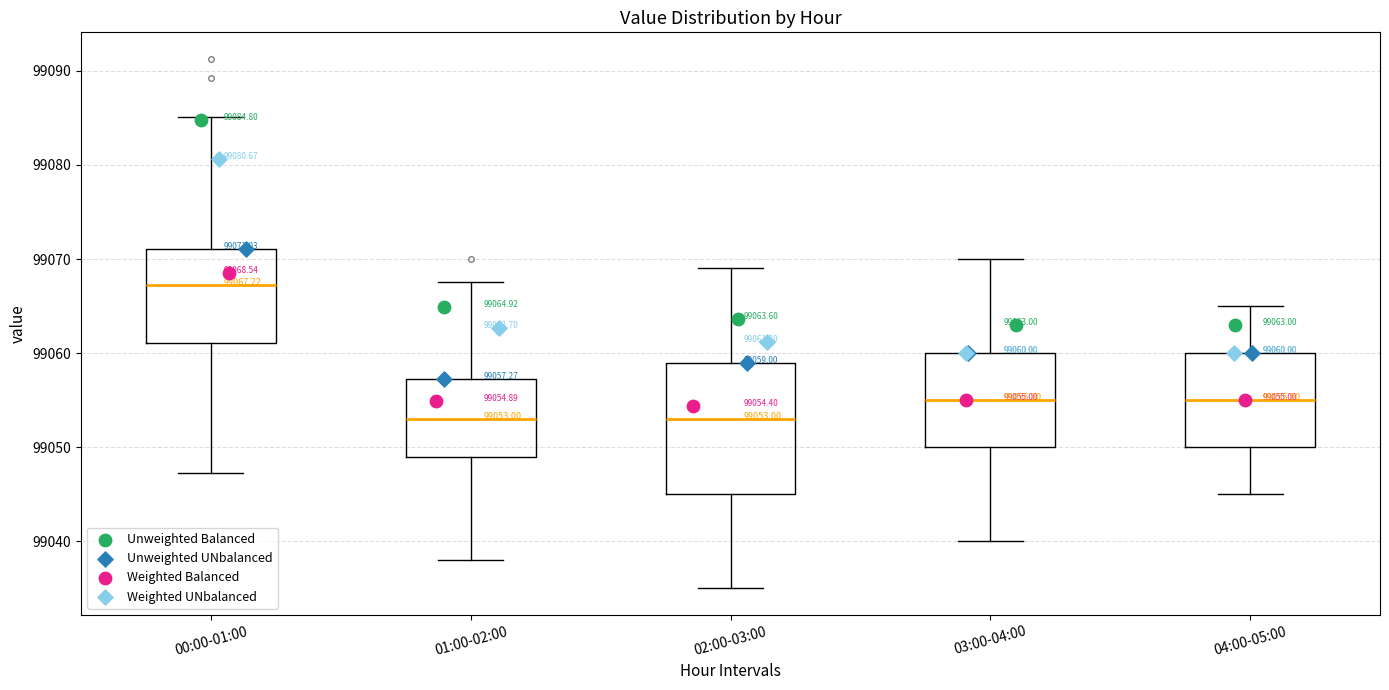

Comparing the boxes themselves (not the whiskers), which one is the tallest?

02:00-03:00